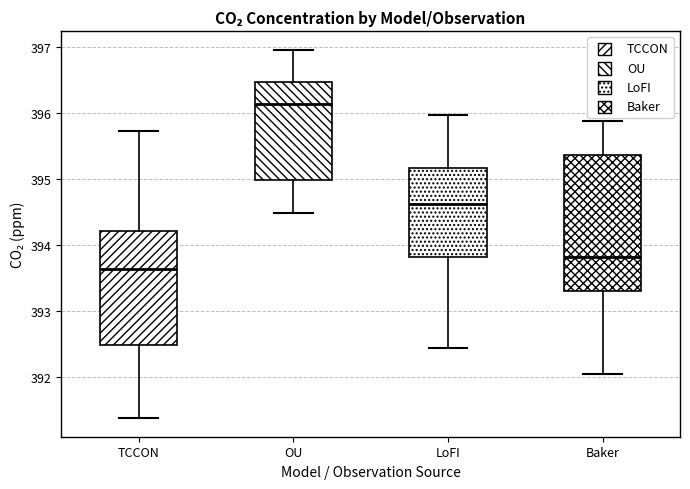

Reading left to right, read every box against the y-axis: the position of its median line, the range the box covers, and the ends of its whiskers. The values are not printed on the chart, so give them approximately, as read against the axis.

TCCON: median 393.6, box 392.5 to 394.2, whiskers 391.4 to 395.7
OU: median 396.1, box 395.0 to 396.5, whiskers 394.5 to 397.0
LoFI: median 394.6, box 393.8 to 395.2, whiskers 392.4 to 396.0
Baker: median 393.8, box 393.3 to 395.4, whiskers 392.1 to 395.9